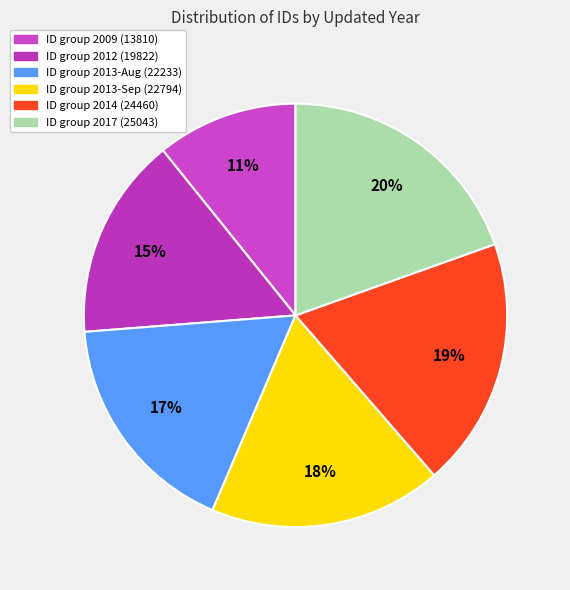

To the nearest percent, what is the difference between the largest and smallest slice percentages?

9%